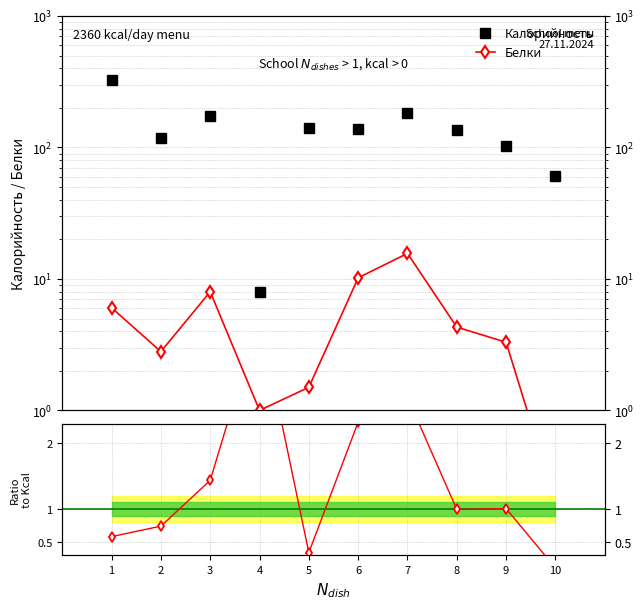

What is the difference between the highest and lowest values at 10?

60.9